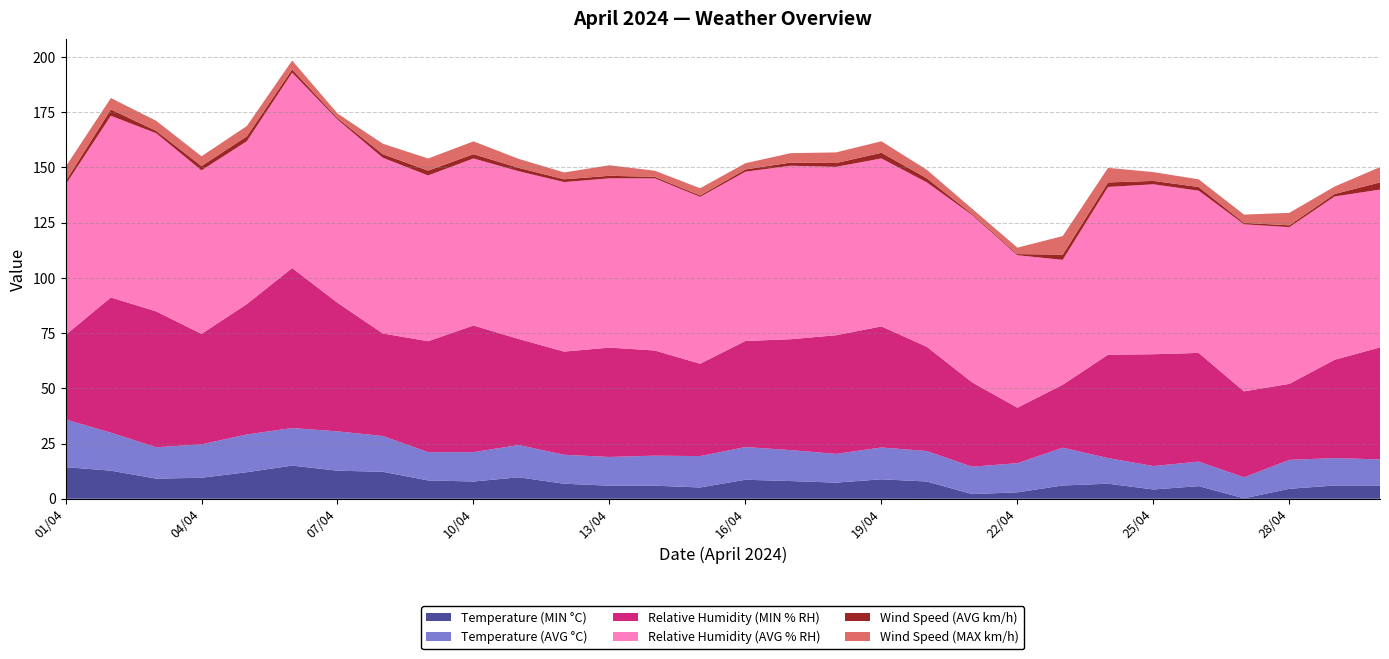

Reading left to right, extract all data points from this chart.

Temperature (MIN °C): 14.3	12.7	9.1	9.5	12.0	15.0	12.7	12.2	8.3	7.8	9.7	6.8	5.9	5.9	5.1	8.6	8.0	7.3	8.8	7.8	2.1	2.9	6.0	6.8	4.2	5.7	0.2	4.5	6.0	6.0
Temperature (AVG °C): 21.6	17.2	14.2	15.1	17.1	17.0	17.8	16.2	12.8	13.3	14.6	13.1	13.0	13.6	14.2	14.8	14.0	13.0	14.4	13.8	12.4	13.2	17.1	11.6	10.6	11.1	9.5	13.1	12.4	11.8
Relative Humidity (MIN % RH): 38.2	61.2	61.5	50.0	59.0	72.4	58.2	46.4	50.2	57.3	48.0	46.7	49.5	47.6	41.8	48.0	50.2	53.7	54.8	47.2	38.2	25.1	28.5	46.8	50.6	49.2	38.9	34.4	44.5	50.7
Relative Humidity (AVG % RH): 68.0	82.2	80.6	74.0	73.7	88.4	82.9	79.5	75.0	75.6	75.9	76.7	76.6	77.9	75.5	76.6	78.5	76.2	76.0	74.4	75.7	69.0	56.5	75.9	76.9	73.4	75.6	70.9	73.9	71.4
Wind Speed (AVG km/h): 1.5	2.9	1.1	2.0	2.2	1.5	0.7	1.6	2.2	1.9	1.5	1.3	1.1	0.7	0.6	1.0	1.4	1.7	2.6	1.9	0.5	0.5	2.4	2.0	1.5	1.7	0.7	0.8	1.1	3.2
Wind Speed (MAX km/h): 6.5	5.2	4.5	4.4	4.7	4.0	2.1	4.7	5.5	5.8	4.1	3.1	4.8	2.8	3.3	2.8	4.3	4.8	5.2	3.8	2.4	2.9	8.4	6.6	4.0	3.5	3.7	5.7	3.4	6.9